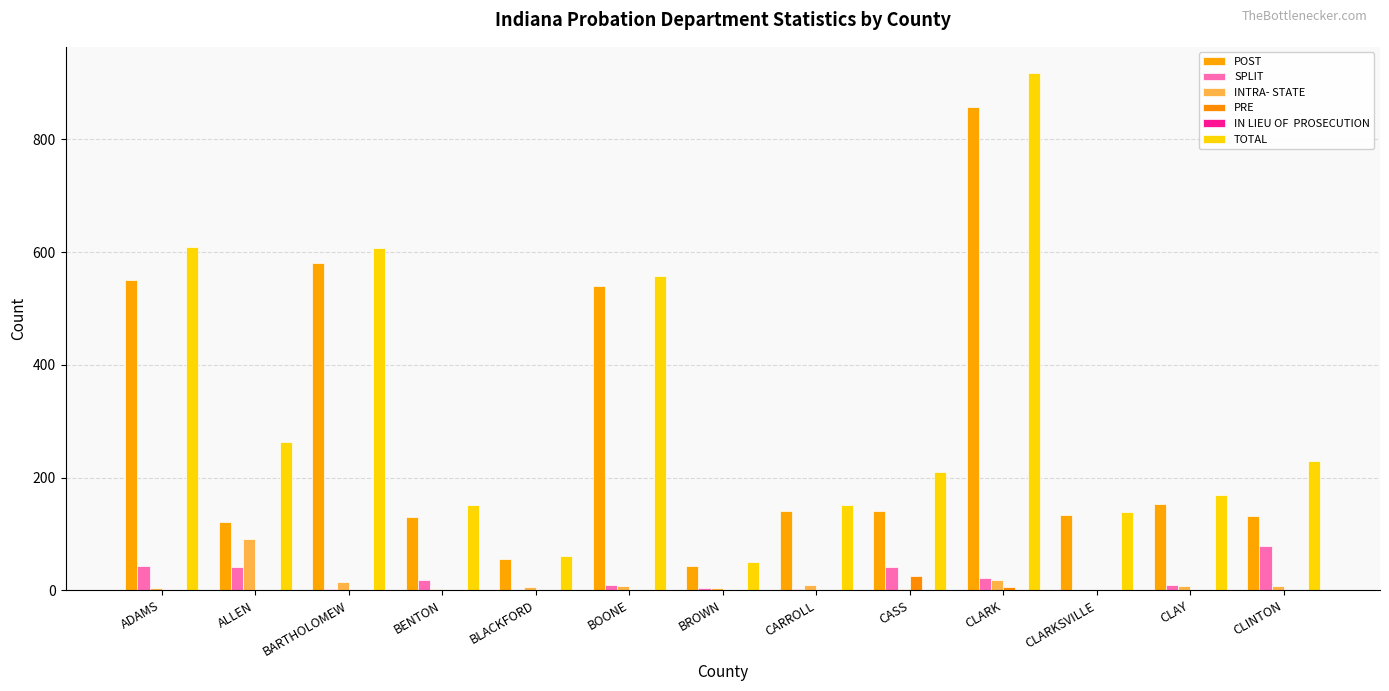

How many distinct data groups are displayed?

6